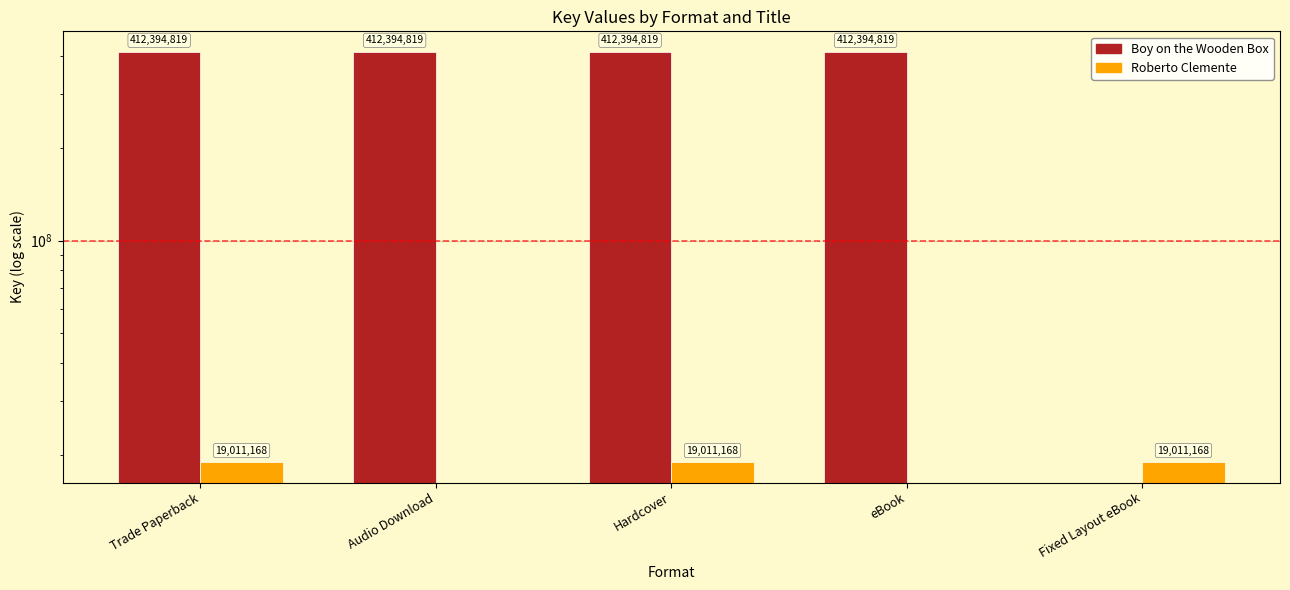

Is the value of Roberto Clemente at Audio Download greater than the value of Boy on the Wooden Box at Audio Download?

No